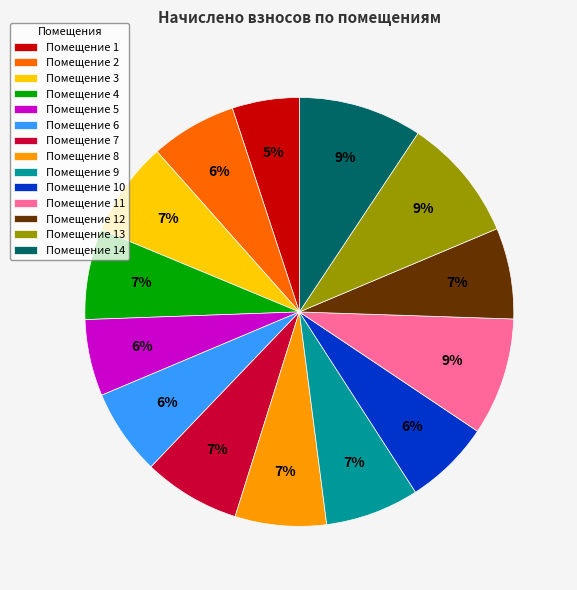

Is it true that Помещение 13 is 1% of the pie?

False